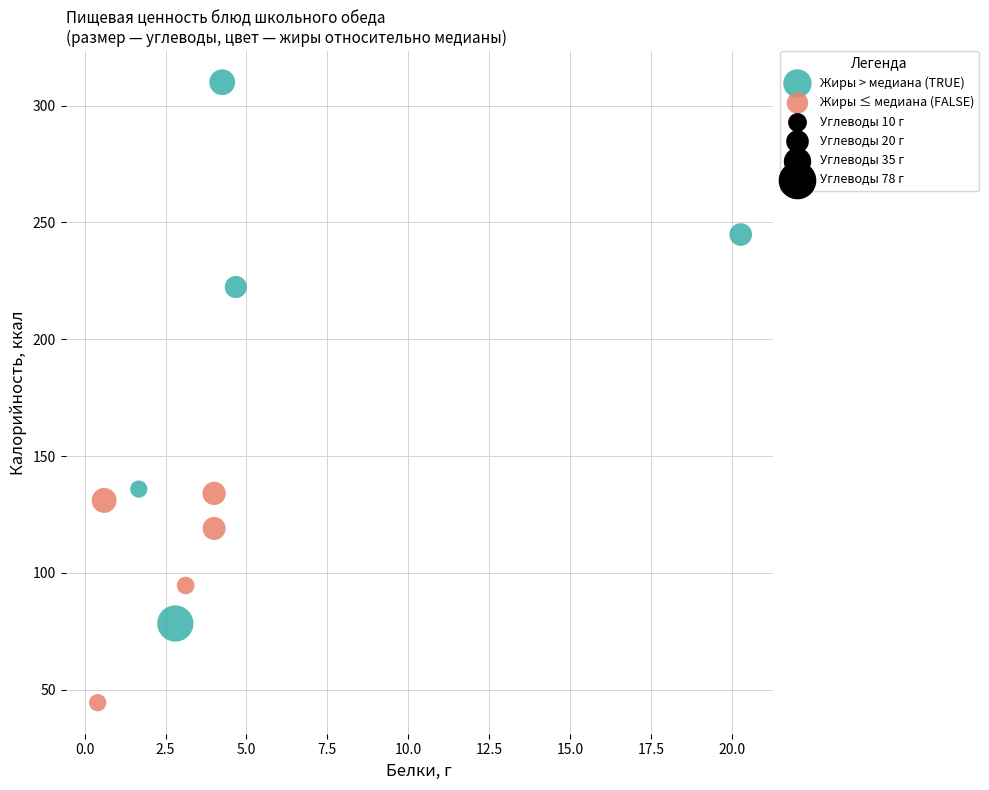

Which series contains the highest Y value?

Жиры > медиана (TRUE)